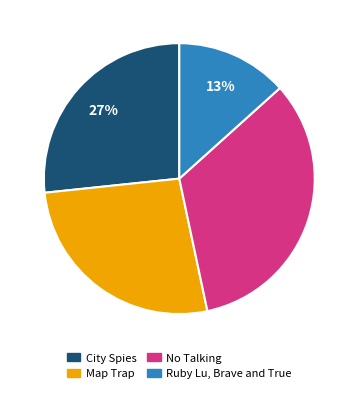

To the nearest percent, what is the combined percentage of Map Trap and Ruby Lu, Brave and True?

40%